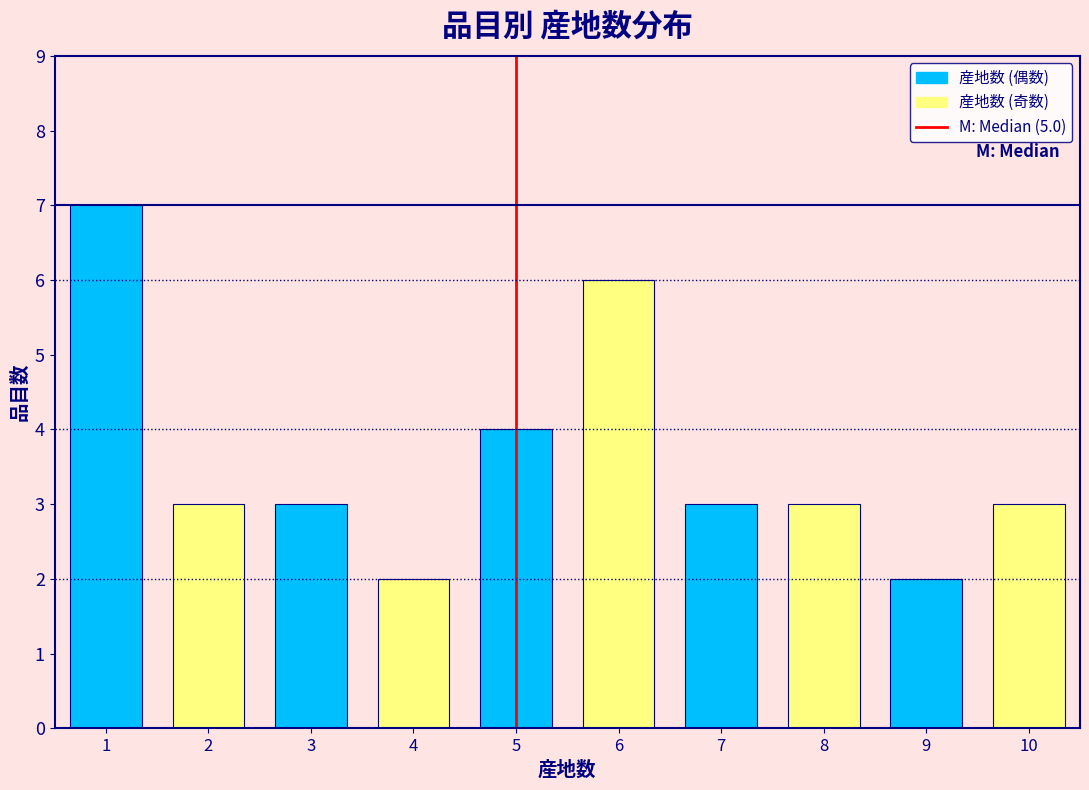

Reading right to left, transcribe all the data shown in this chart.

3	2	3	3	6	4	2	3	3	7